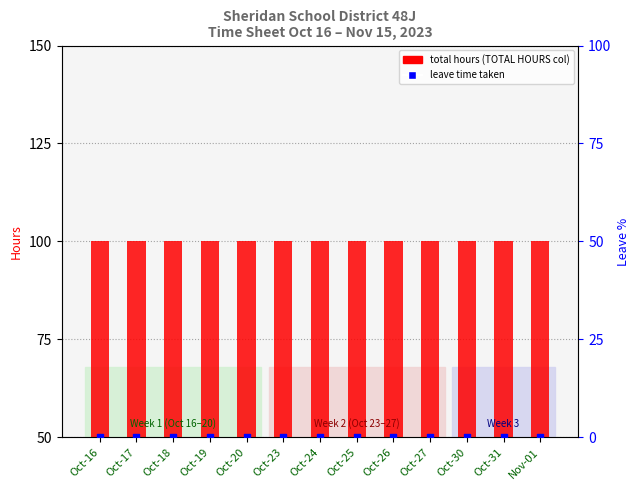

Is the value of total hours at Oct-20 greater than the value of leave time taken at Oct-17?

Yes